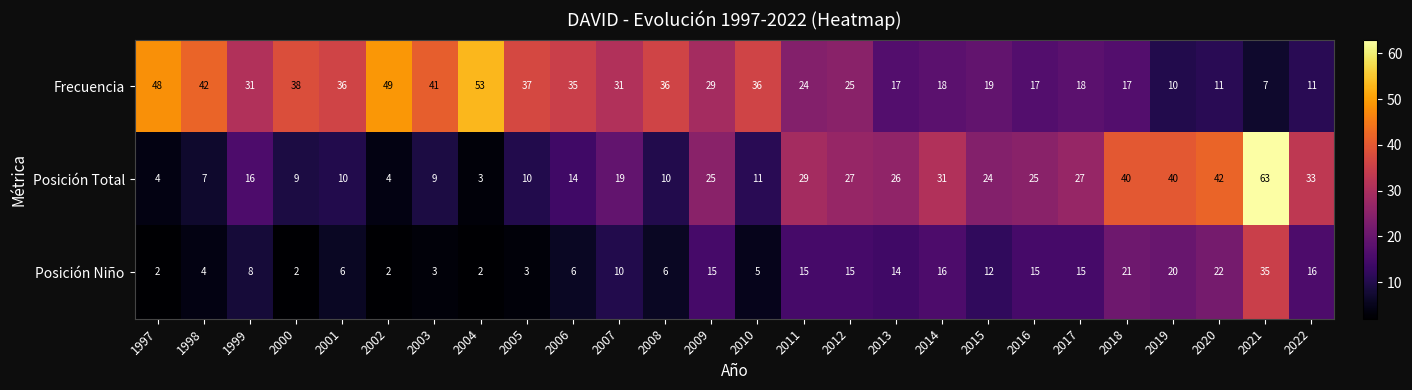

What is the difference between the Posición Niño values at 2015 and 2021?

23